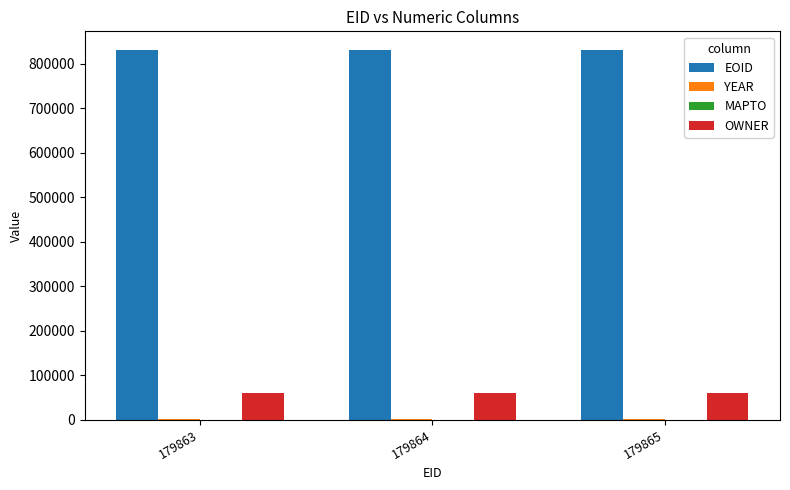

What is the approximate value of OWNER at 179864?

60610